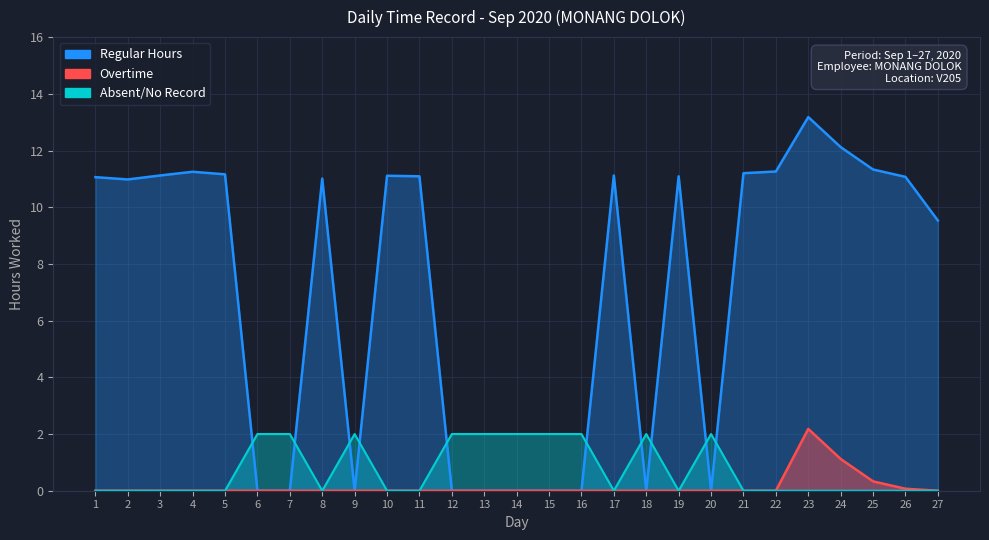

What is the difference between the second highest and second lowest values in the Overtime series?

1.1